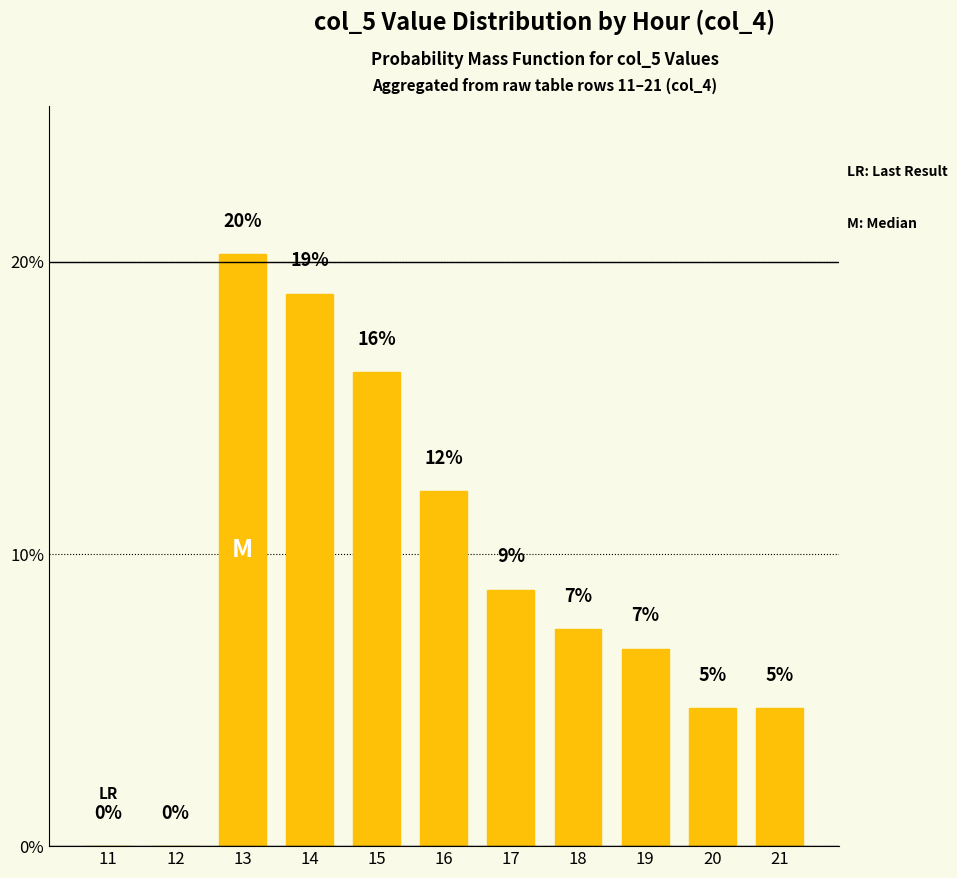

Approximately how many times larger is the value at 13 compared to 18?

2.7